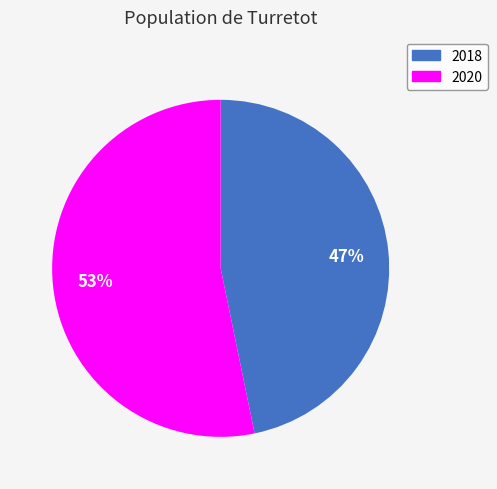

Is there a majority slice in this chart?

Yes